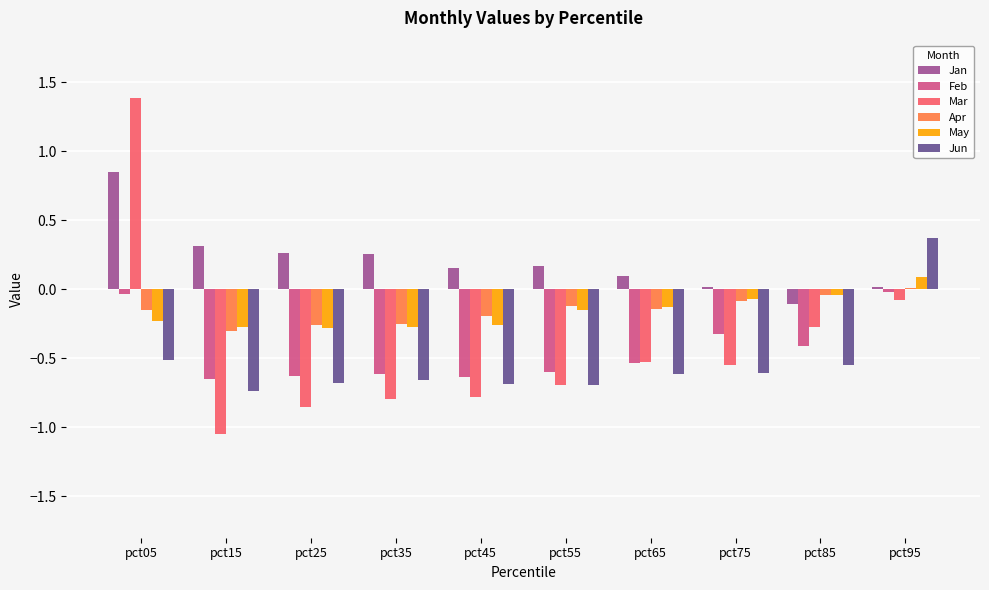

What is the sum of all Apr values?

-1.5